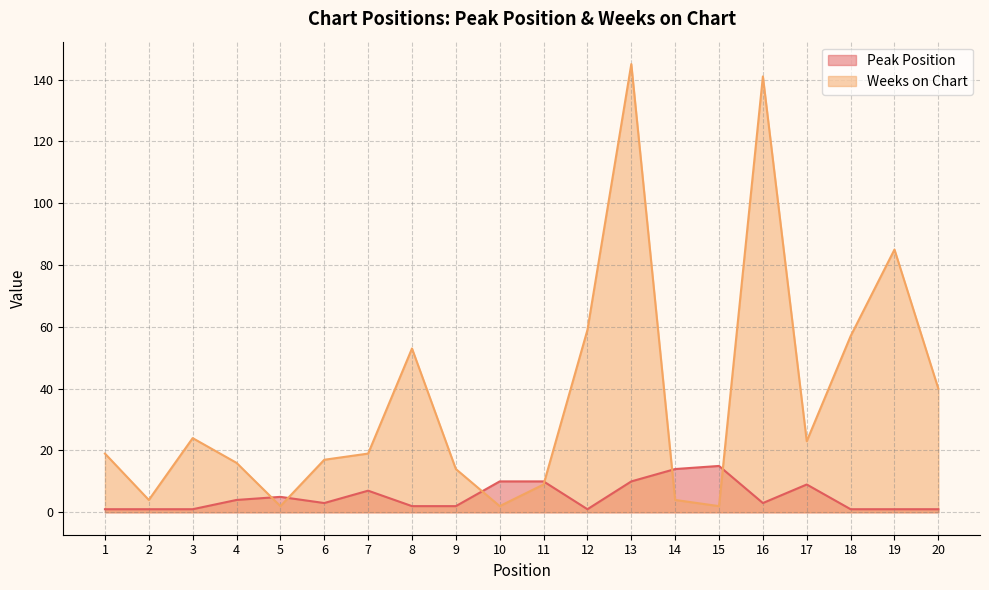

What is the approximate value of Weeks on Chart at 6, to the nearest 5?

15